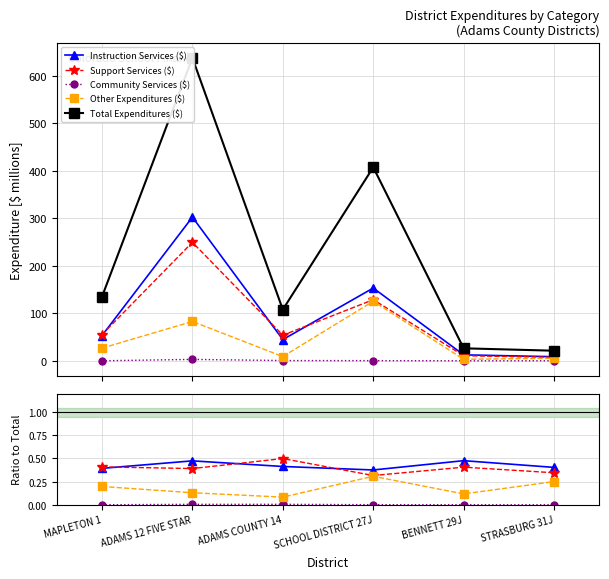

What is the greatest value displayed?

637.4